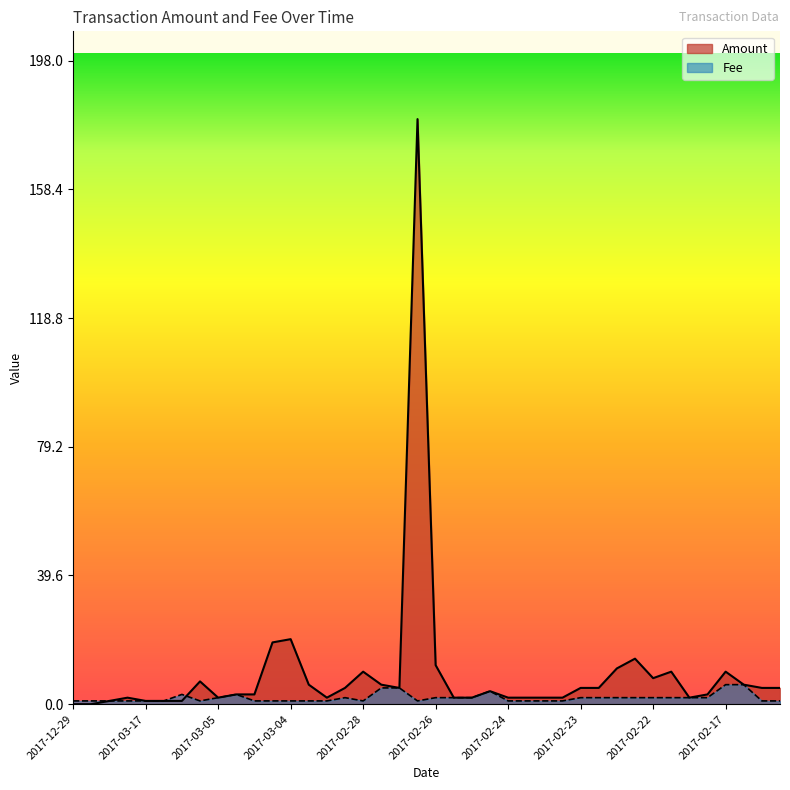

Reading left to right, list all the values displayed in this chart.

Amount: 0.0	0.0	1.0	2.0	1.0	1.0	1.0	7.0	2.0	3.0	3.0	19.0	20.0	6.0	2.0	5.0	10.0	6.0	5.0	180.0	12.0	2.0	2.0	4.0	2.0	2.0	2.0	2.0	5.0	5.0	11.0	14.0	8.0	10.0	2.0	3.0	10.0	6.0	5.0	5.0
Fee: 1.0	1.0	1.0	1.0	1.0	1.0	3.0	1.0	2.0	3.0	1.0	1.0	1.0	1.0	1.0	2.0	1.0	5.0	5.0	1.0	2.0	2.0	2.0	4.0	1.0	1.0	1.0	1.0	2.0	2.0	2.0	2.0	2.0	2.0	2.0	2.0	6.0	6.0	1.0	1.0